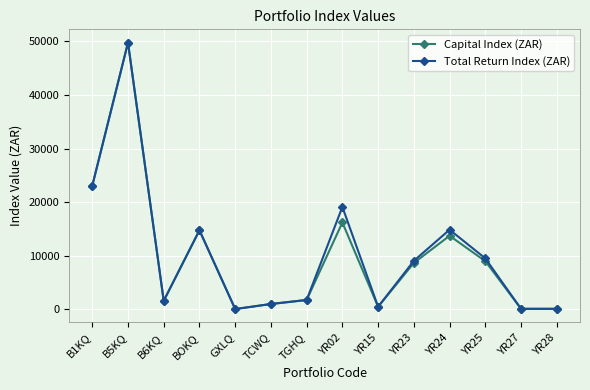

At which label does Capital Index (ZAR) reach its peak?

B5KQ